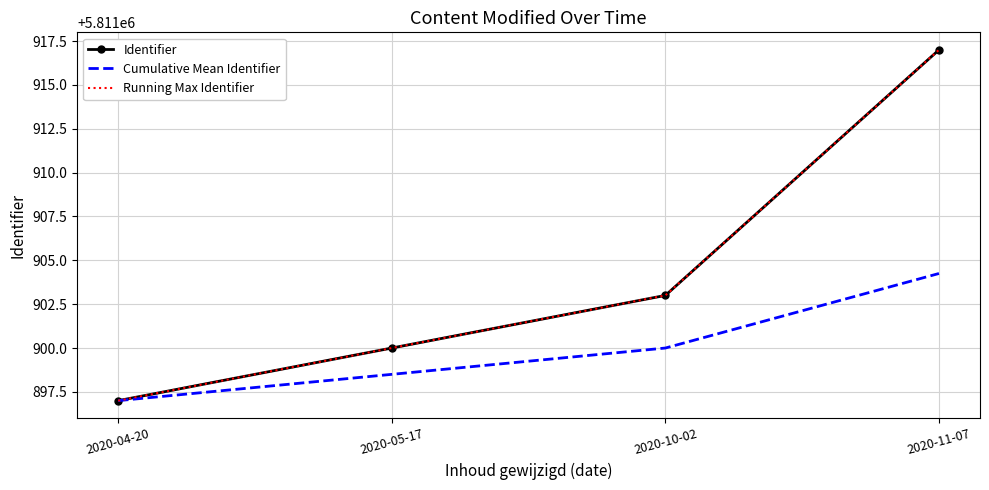

What is the sum of the Identifier values at 2020-10-02 and 2020-05-17?

11623803.0